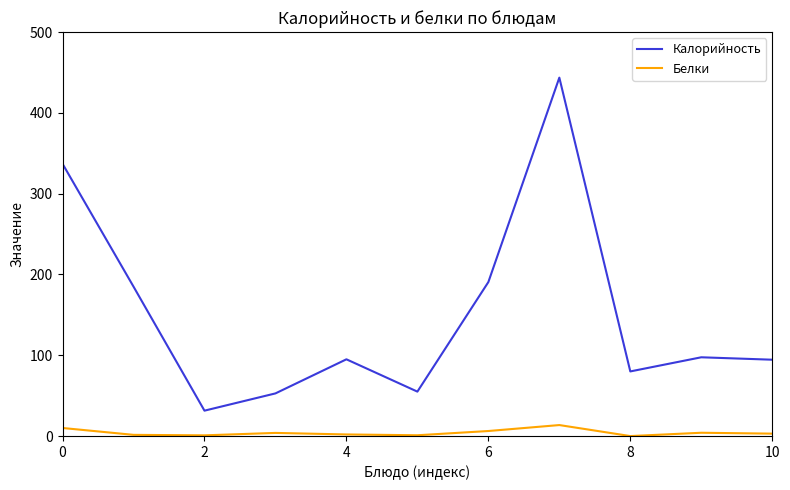

What are all the series names shown in the legend?

Калорийность, Белки